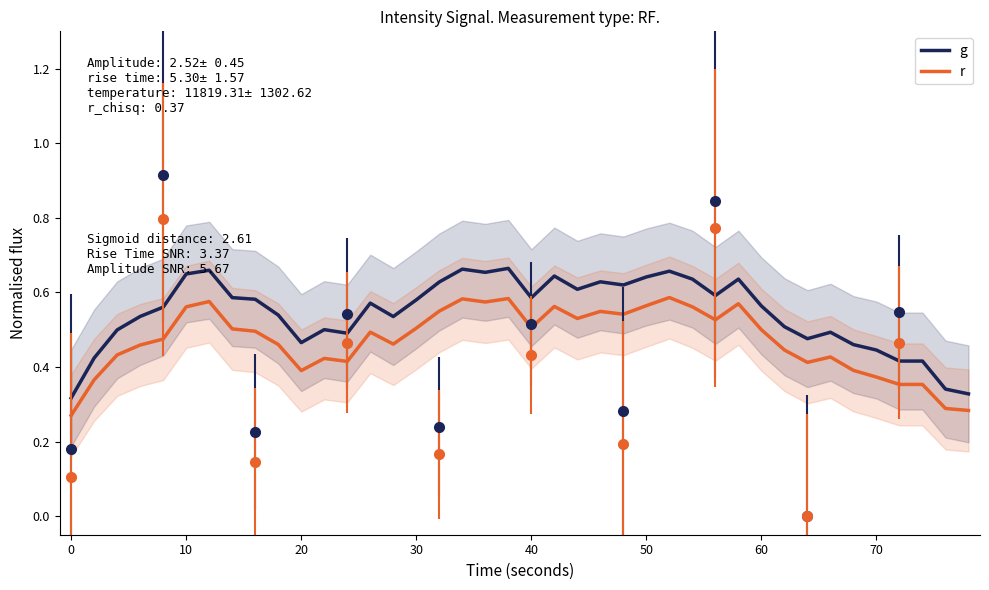

True or false: r and g intersect in this chart.

False